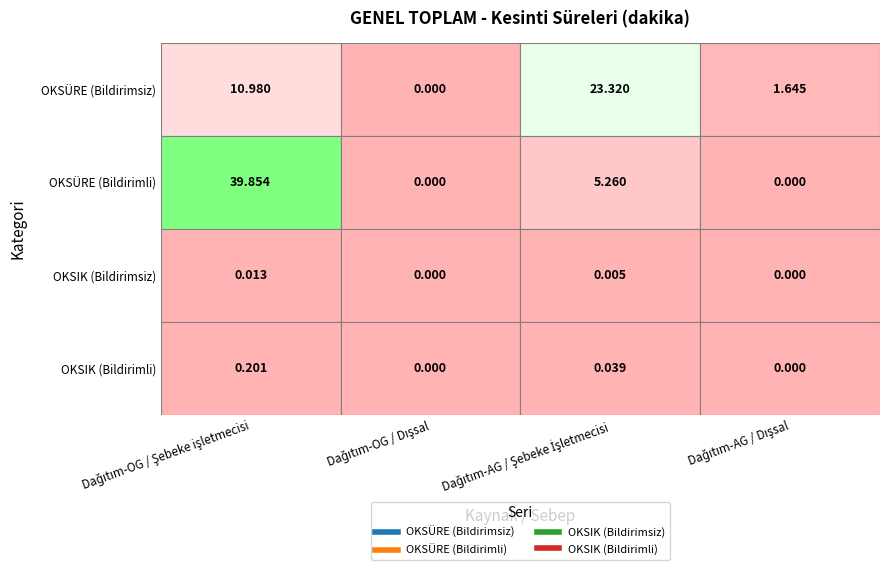

Reading right to left, what are all the values shown in this chart?

OKSÜRE (Bildirimsiz): Dağıtım-AG / Dışsal=1.6	Dağıtım-AG / Şebeke İşletmecisi=23.3	Dağıtım-OG / Dışsal=0.0	Dağıtım-OG / Şebeke işletmecisi=11.0
OKSÜRE (Bildirimli): Dağıtım-AG / Dışsal=0.0	Dağıtım-AG / Şebeke İşletmecisi=5.3	Dağıtım-OG / Dışsal=0.0	Dağıtım-OG / Şebeke işletmecisi=39.9
OKSIK (Bildirimsiz): Dağıtım-AG / Dışsal=0.0	Dağıtım-AG / Şebeke İşletmecisi=0.0	Dağıtım-OG / Dışsal=0.0	Dağıtım-OG / Şebeke işletmecisi=0.0
OKSIK (Bildirimli): Dağıtım-AG / Dışsal=0.0	Dağıtım-AG / Şebeke İşletmecisi=0.0	Dağıtım-OG / Dışsal=0.0	Dağıtım-OG / Şebeke işletmecisi=0.2